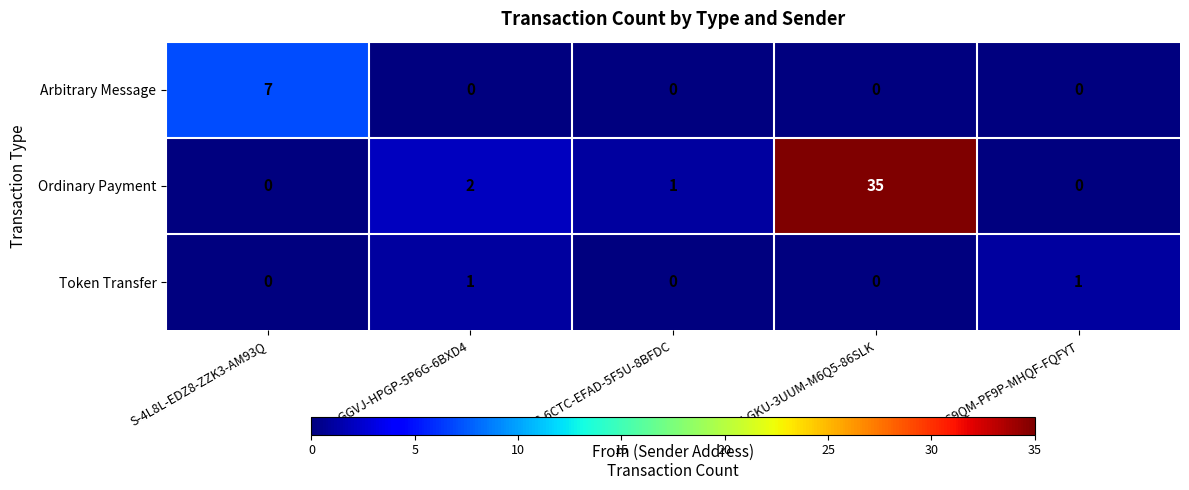

What is the average value of the Ordinary Payment series?

8